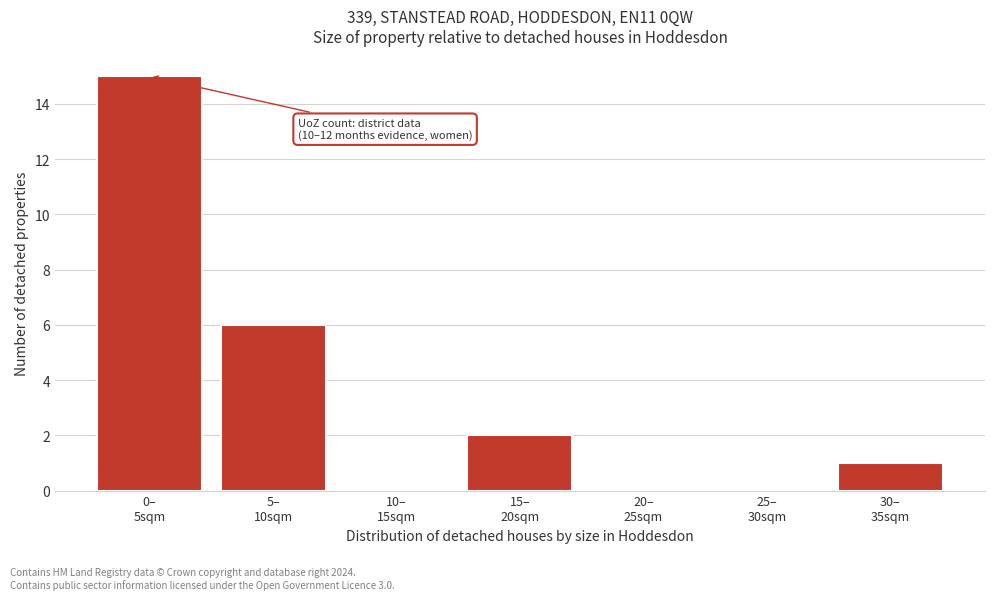

What is the maximum value shown in the chart?

15